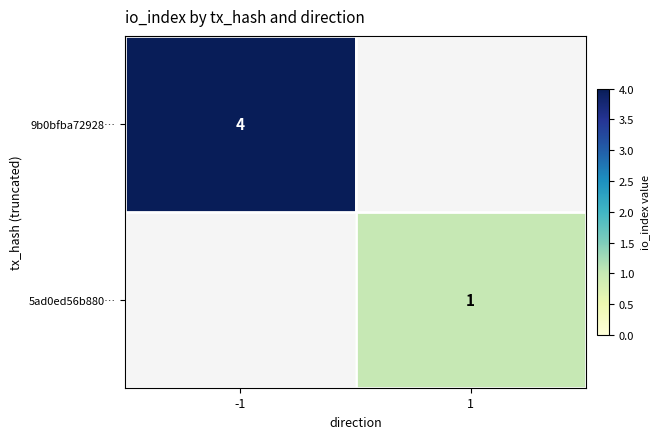

Is it true that 5ad0ed56b880… equals 1 at 1?

True